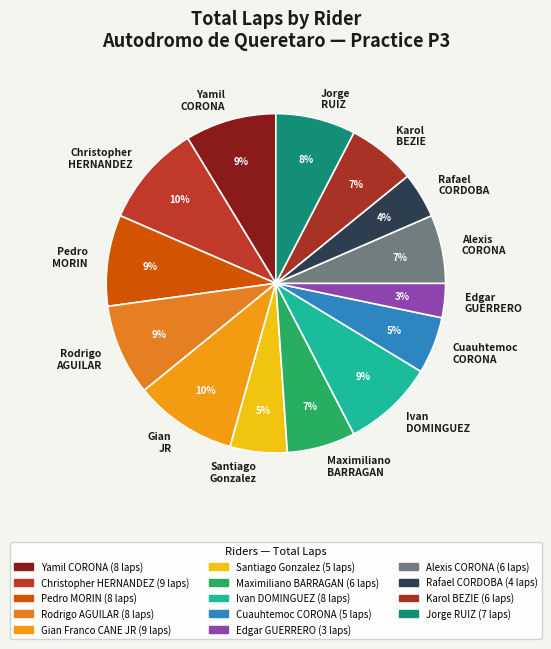

Rank the categories by value from highest to lowest.

Christopher HERNANDEZ, Gian Franco CANE JR, Yamil CORONA, Pedro MORIN, Rodrigo AGUILAR, Ivan DOMINGUEZ, Jorge RUIZ, Maximiliano BARRAGAN, Alexis CORONA, Karol BEZIE, Santiago Gonzalez, Cuauhtemoc CORONA, Rafael CORDOBA, Edgar GUERRERO